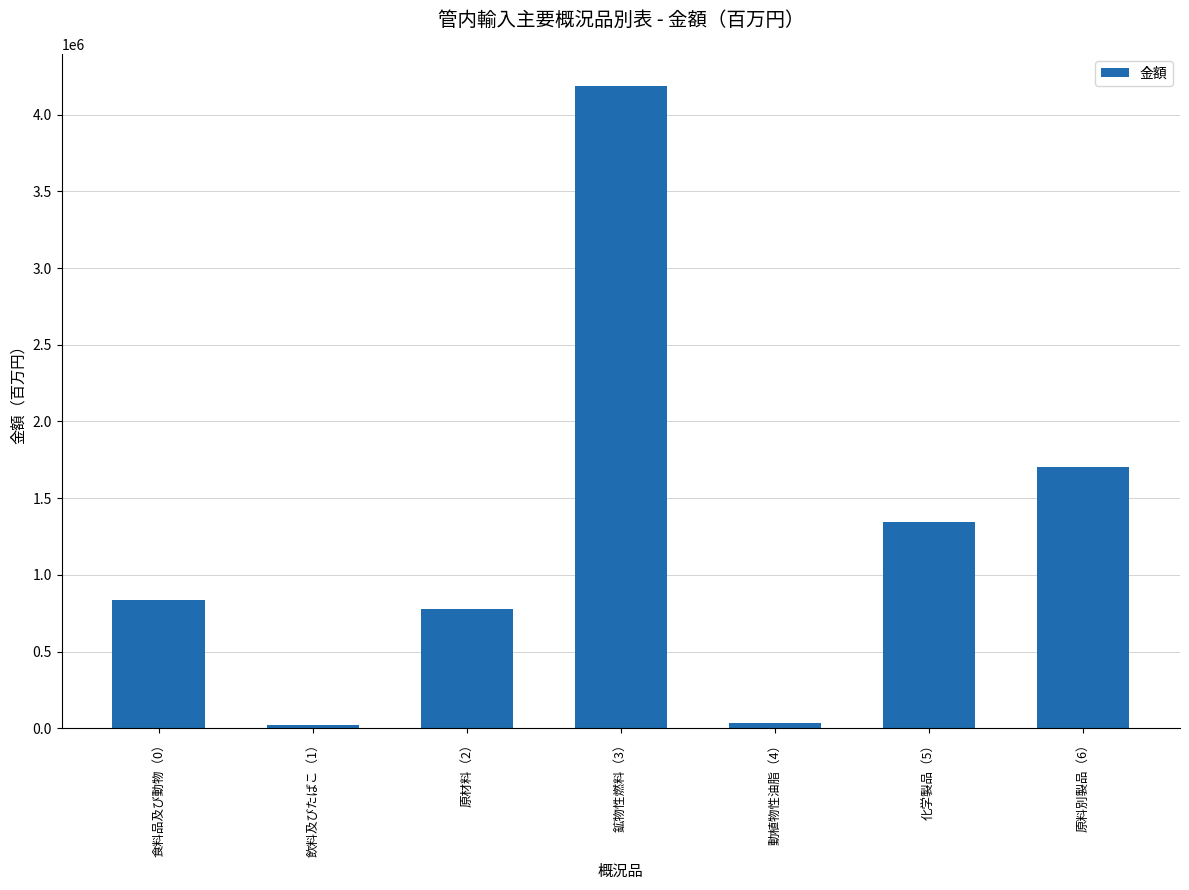

What is the approximate value at 食料品及び動物（0）?

832987.2